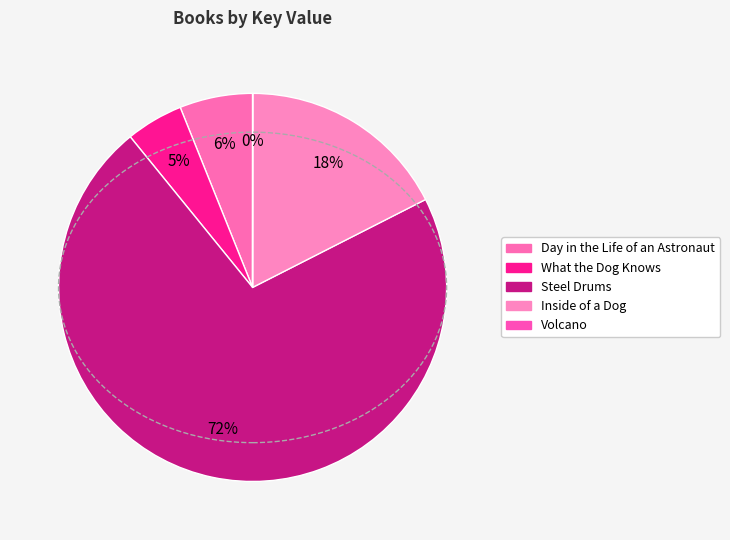

Do Volcano and What the Dog Knows together represent more than half of the pie?

No